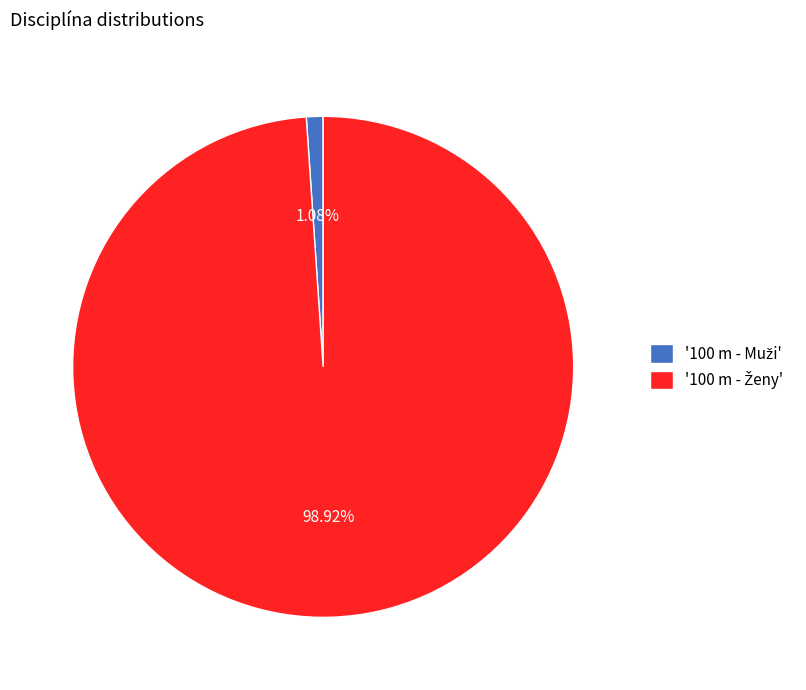

Does any single category account for the majority?

Yes